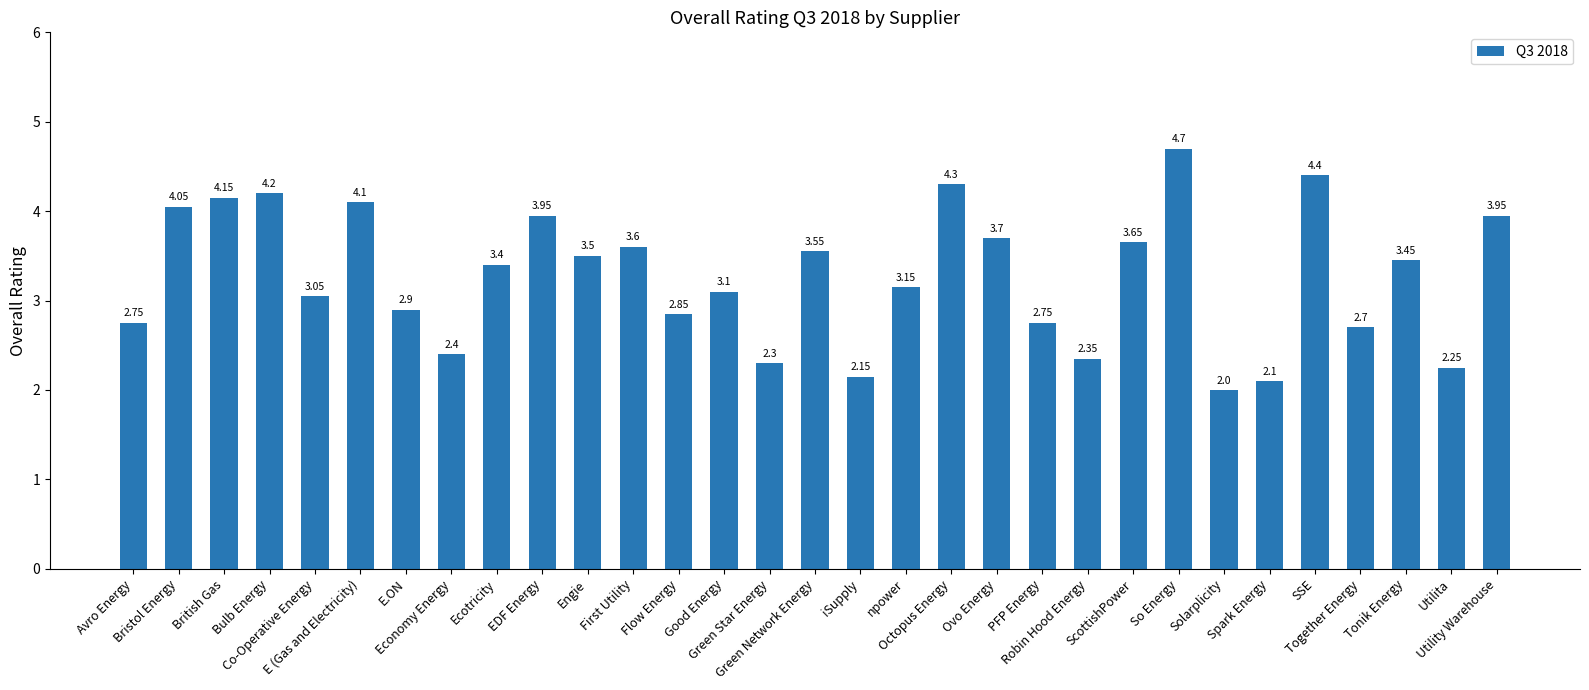

Is it true that the value at E (Gas and Electricity) is 2.7?

False